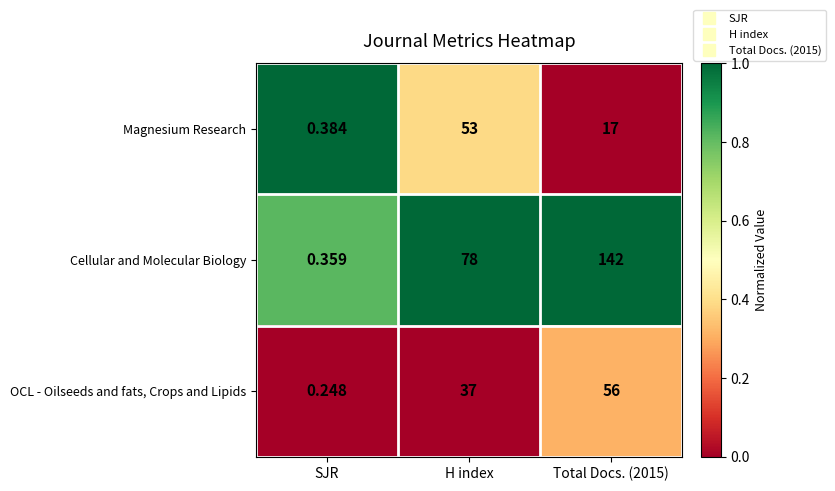

At which label does Cellular and Molecular Biology reach its minimum?

SJR